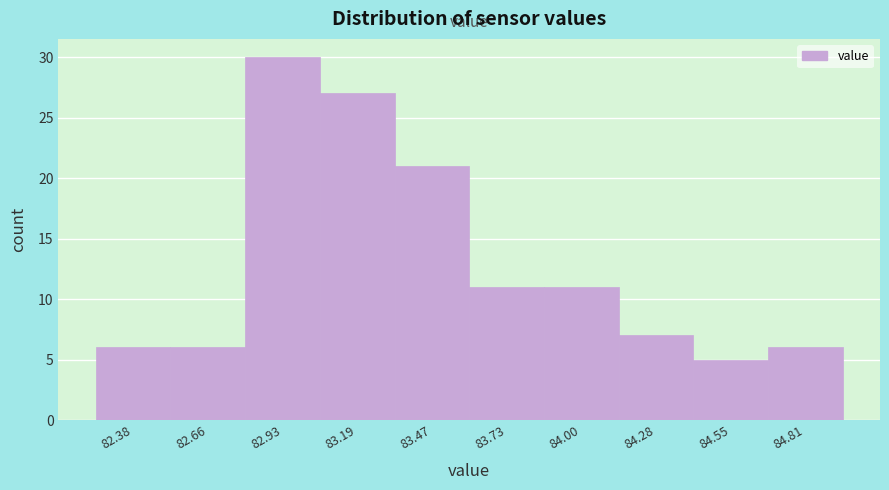

Reading left to right, list every bar in this chart as the range it spans on the x-axis followed by its height. Neither the bar edges nor the heights are printed on the chart, so give them approximately, as read against the axes.

82.25 to 82.52: 6
82.52 to 82.79: 6
82.79 to 83.06: 30
83.06 to 83.33: 27
83.33 to 83.60: 21
83.60 to 83.87: 11
83.87 to 84.14: 11
84.14 to 84.41: 7
84.41 to 84.68: 5
84.68 to 84.95: 6